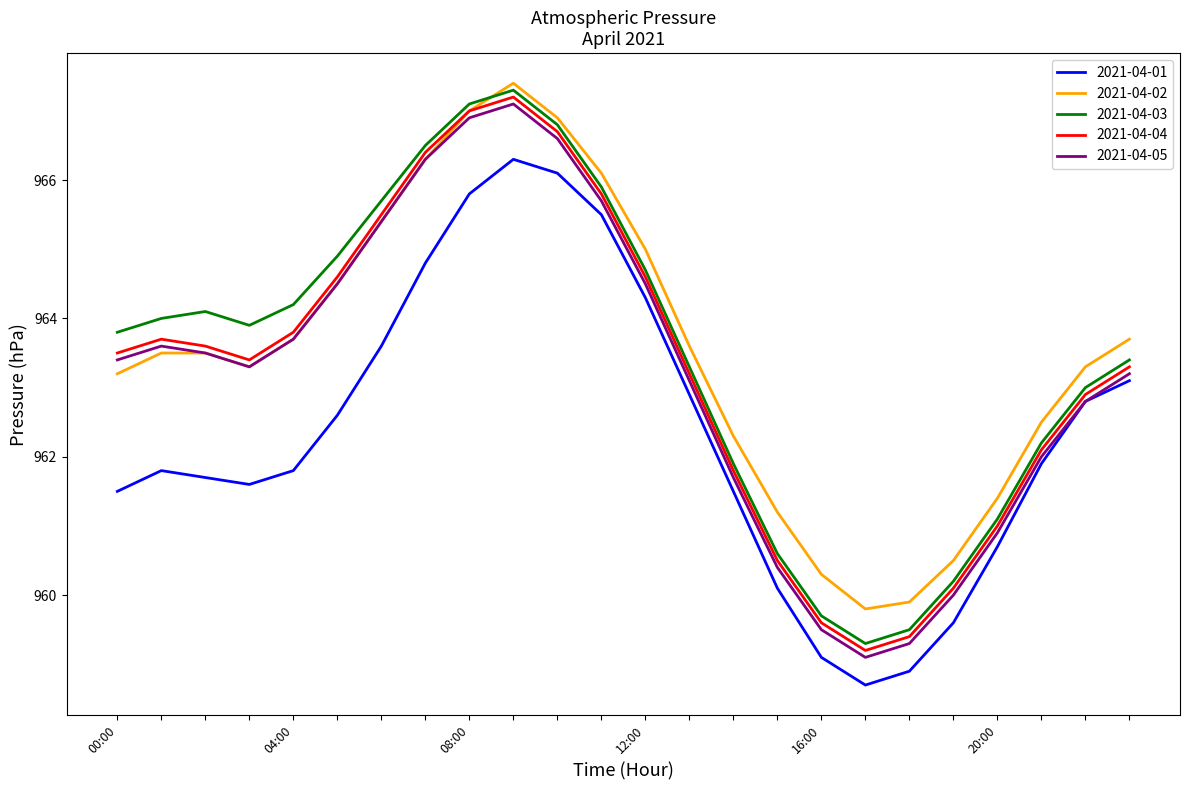

Reading left to right, what are all the values shown in this chart?

2021-04-01: 961.5	961.8	961.7	961.6	961.8	962.6	963.6	964.8	965.8	966.3	966.1	965.5	964.3	962.9	961.5	960.1	959.1	958.7	958.9	959.6	960.7	961.9	962.8	963.1
2021-04-02: 963.2	963.5	963.5	963.3	963.7	964.5	965.4	966.3	967.0	967.4	966.9	966.1	965.0	963.6	962.3	961.2	960.3	959.8	959.9	960.5	961.4	962.5	963.3	963.7
2021-04-03: 963.8	964.0	964.1	963.9	964.2	964.9	965.7	966.5	967.1	967.3	966.8	965.9	964.7	963.3	961.9	960.6	959.7	959.3	959.5	960.2	961.1	962.2	963.0	963.4
2021-04-04: 963.5	963.7	963.6	963.4	963.8	964.6	965.5	966.4	967.0	967.2	966.7	965.8	964.6	963.2	961.8	960.5	959.6	959.2	959.4	960.1	961.0	962.1	962.9	963.3
2021-04-05: 963.4	963.6	963.5	963.3	963.7	964.5	965.4	966.3	966.9	967.1	966.6	965.7	964.5	963.1	961.7	960.4	959.5	959.1	959.3	960.0	960.9	962.0	962.8	963.2